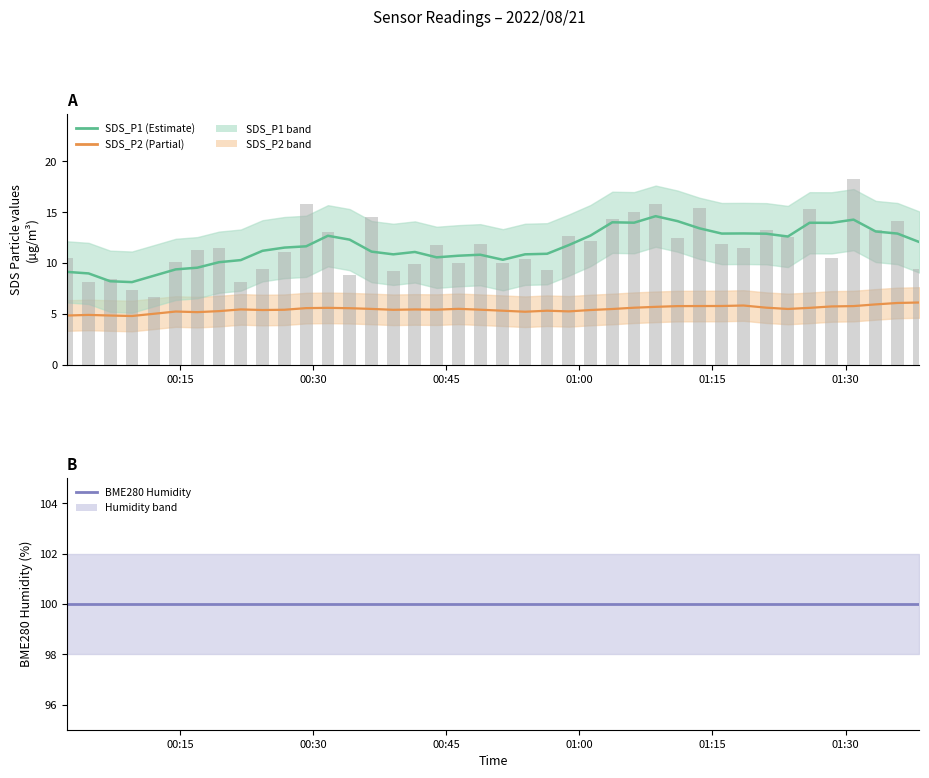

At how many categories does at least one series exceed 64?

40